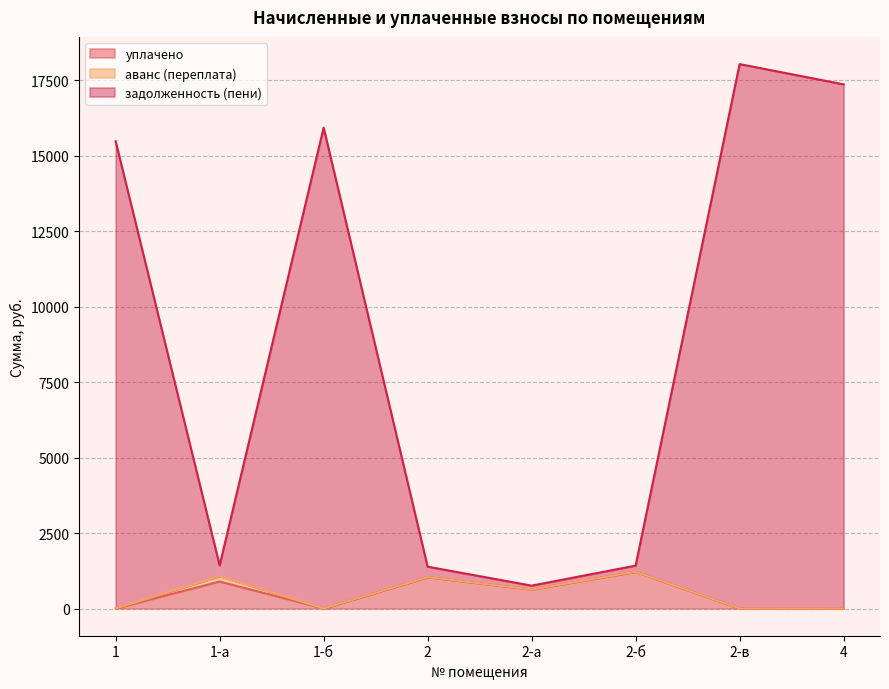

What value does the уплачено series have at 2-а?

631.1